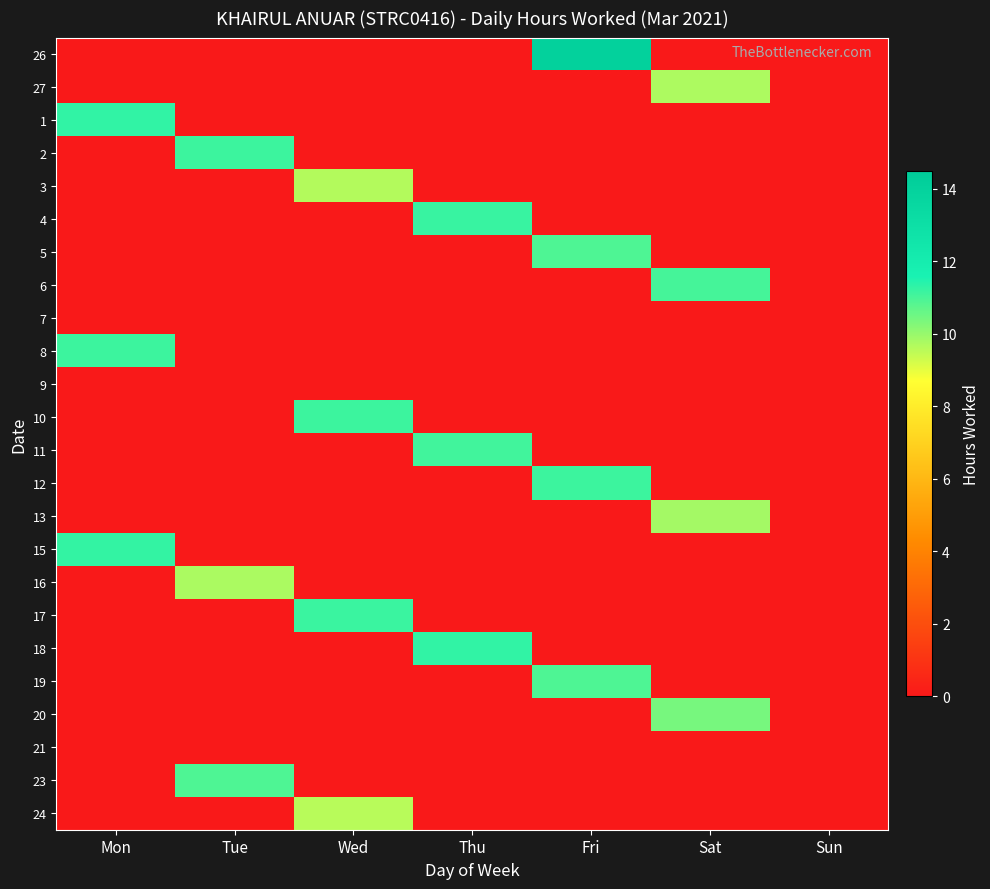

Reading left to right, extract all data points from this chart.

26: Mon=0.0	Tue=0.0	Wed=0.0	Thu=0.0	Fri=14.0	Sat=0.0	Sun=0.0
27: Mon=0.0	Tue=0.0	Wed=0.0	Thu=0.0	Fri=0.0	Sat=9.7	Sun=0.0
1: Mon=11.3	Tue=0.0	Wed=0.0	Thu=0.0	Fri=0.0	Sat=0.0	Sun=0.0
2: Mon=0.0	Tue=11.1	Wed=0.0	Thu=0.0	Fri=0.0	Sat=0.0	Sun=0.0
3: Mon=0.0	Tue=0.0	Wed=9.6	Thu=0.0	Fri=0.0	Sat=0.0	Sun=0.0
4: Mon=0.0	Tue=0.0	Wed=0.0	Thu=11.2	Fri=0.0	Sat=0.0	Sun=0.0
5: Mon=0.0	Tue=0.0	Wed=0.0	Thu=0.0	Fri=10.9	Sat=0.0	Sun=0.0
6: Mon=0.0	Tue=0.0	Wed=0.0	Thu=0.0	Fri=0.0	Sat=11.0	Sun=0.0
7: Mon=0.0	Tue=0.0	Wed=0.0	Thu=0.0	Fri=0.0	Sat=0.0	Sun=0.0
8: Mon=11.2	Tue=0.0	Wed=0.0	Thu=0.0	Fri=0.0	Sat=0.0	Sun=0.0
9: Mon=0.0	Tue=0.0	Wed=0.0	Thu=0.0	Fri=0.0	Sat=0.0	Sun=0.0
10: Mon=0.0	Tue=0.0	Wed=11.2	Thu=0.0	Fri=0.0	Sat=0.0	Sun=0.0
11: Mon=0.0	Tue=0.0	Wed=0.0	Thu=11.1	Fri=0.0	Sat=0.0	Sun=0.0
12: Mon=0.0	Tue=0.0	Wed=0.0	Thu=0.0	Fri=11.2	Sat=0.0	Sun=0.0
13: Mon=0.0	Tue=0.0	Wed=0.0	Thu=0.0	Fri=0.0	Sat=9.8	Sun=0.0
15: Mon=11.3	Tue=0.0	Wed=0.0	Thu=0.0	Fri=0.0	Sat=0.0	Sun=0.0
16: Mon=0.0	Tue=9.8	Wed=0.0	Thu=0.0	Fri=0.0	Sat=0.0	Sun=0.0
17: Mon=0.0	Tue=0.0	Wed=11.2	Thu=0.0	Fri=0.0	Sat=0.0	Sun=0.0
18: Mon=0.0	Tue=0.0	Wed=0.0	Thu=11.3	Fri=0.0	Sat=0.0	Sun=0.0
19: Mon=0.0	Tue=0.0	Wed=0.0	Thu=0.0	Fri=10.9	Sat=0.0	Sun=0.0
20: Mon=0.0	Tue=0.0	Wed=0.0	Thu=0.0	Fri=0.0	Sat=10.4	Sun=0.0
21: Mon=0.0	Tue=0.0	Wed=0.0	Thu=0.0	Fri=0.0	Sat=0.0	Sun=0.0
23: Mon=0.0	Tue=10.9	Wed=0.0	Thu=0.0	Fri=0.0	Sat=0.0	Sun=0.0
24: Mon=0.0	Tue=0.0	Wed=9.6	Thu=0.0	Fri=0.0	Sat=0.0	Sun=0.0